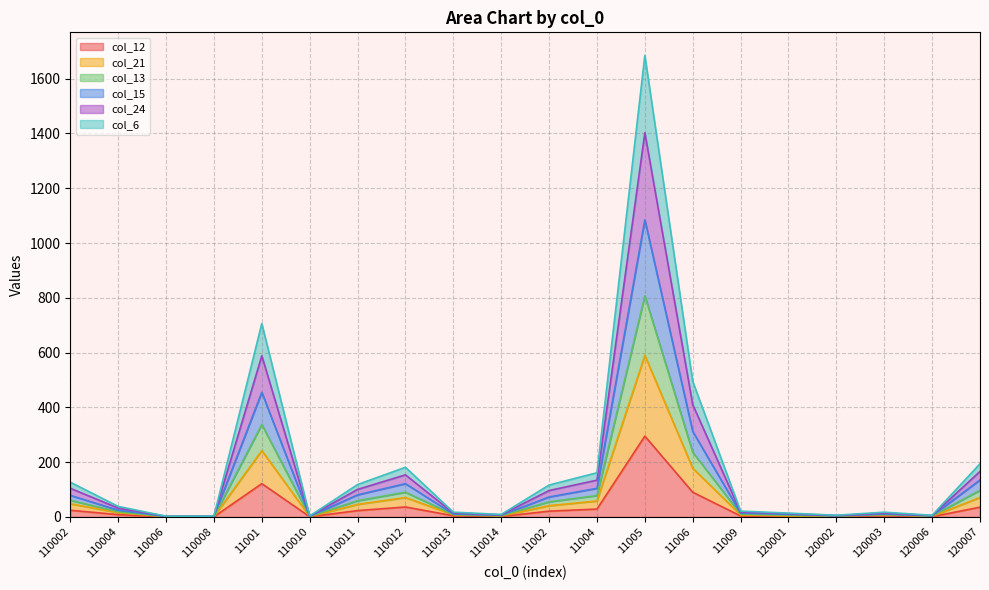

What position from the right is 110011?

14